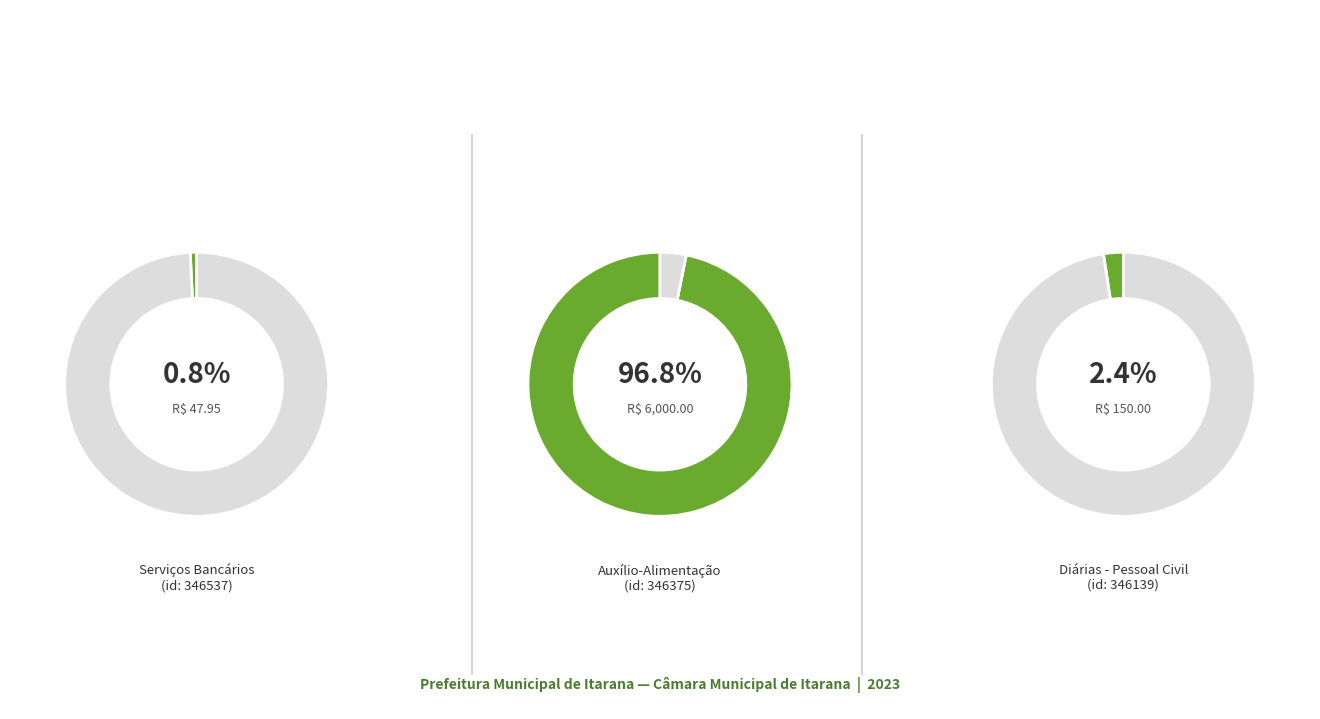

Which has a higher value, 346139 or 346537?

346139